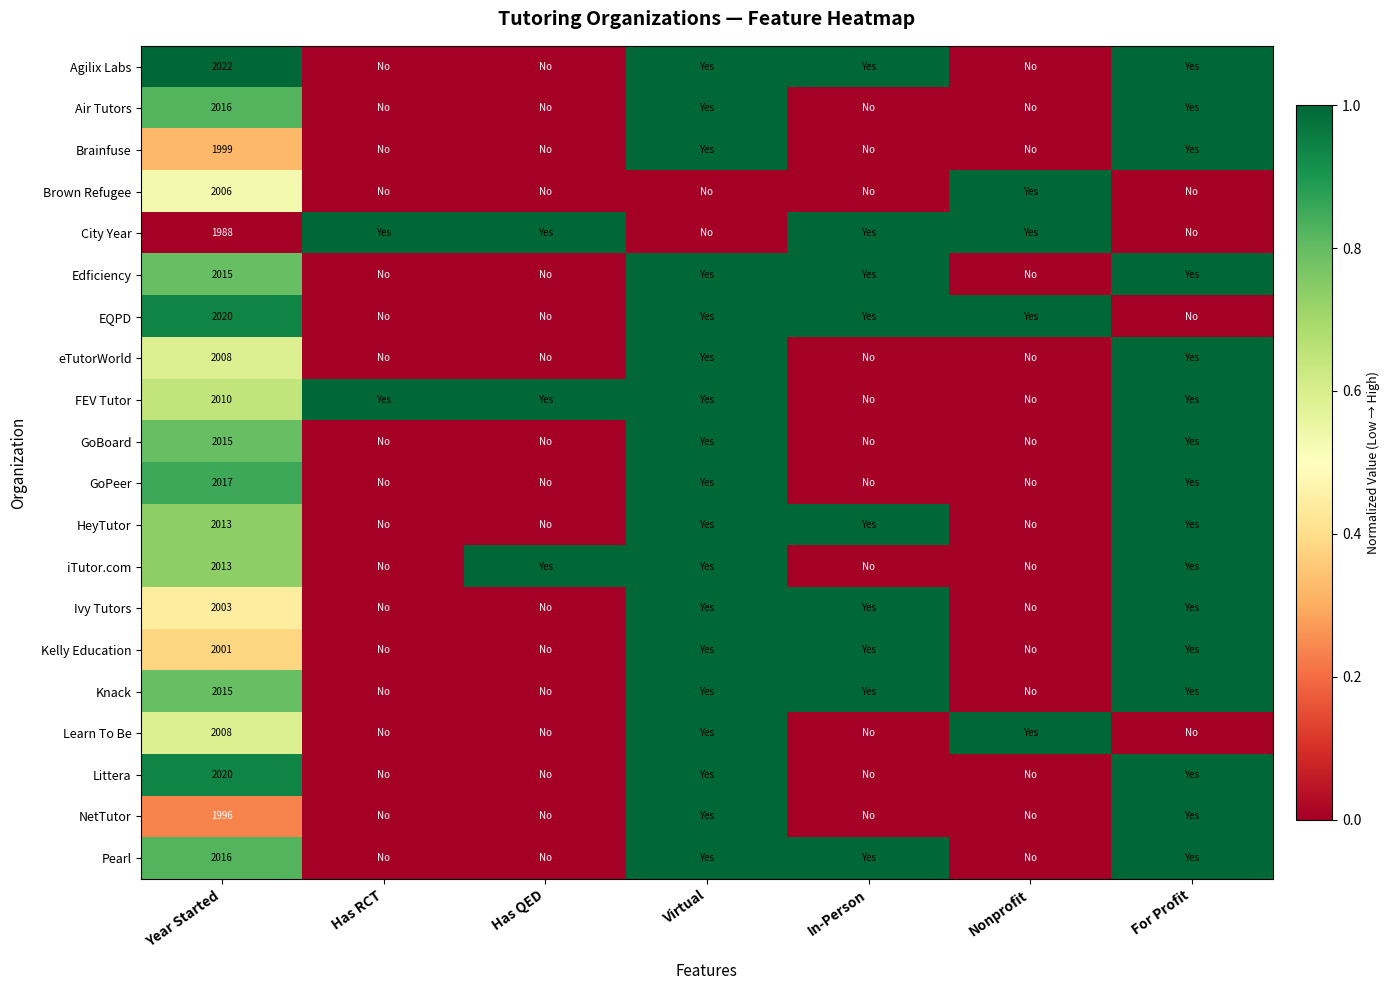

Count the number of categories in the chart.

7